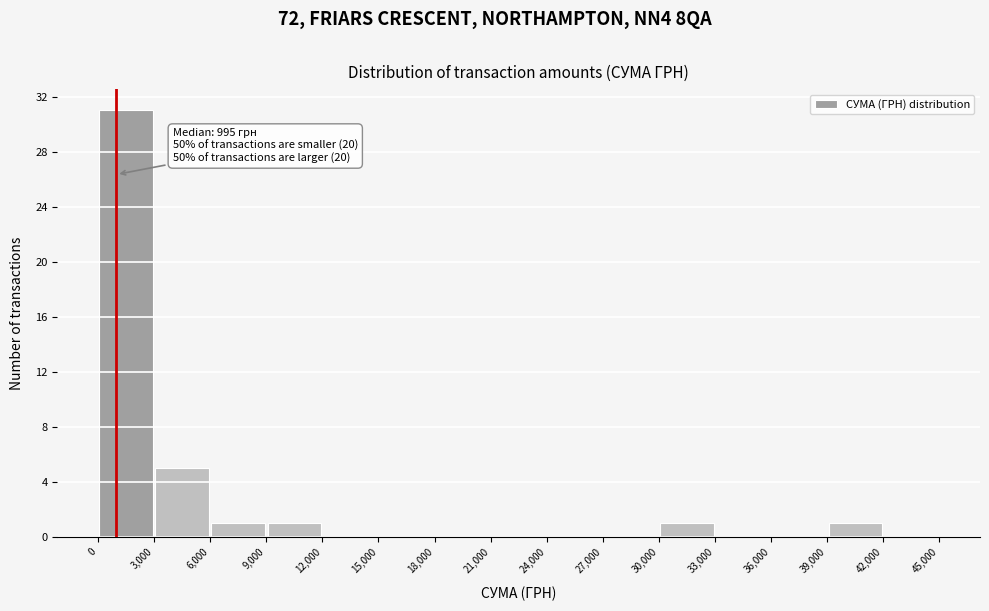

Which range on the x-axis has the tallest bar?

0 to 3,000